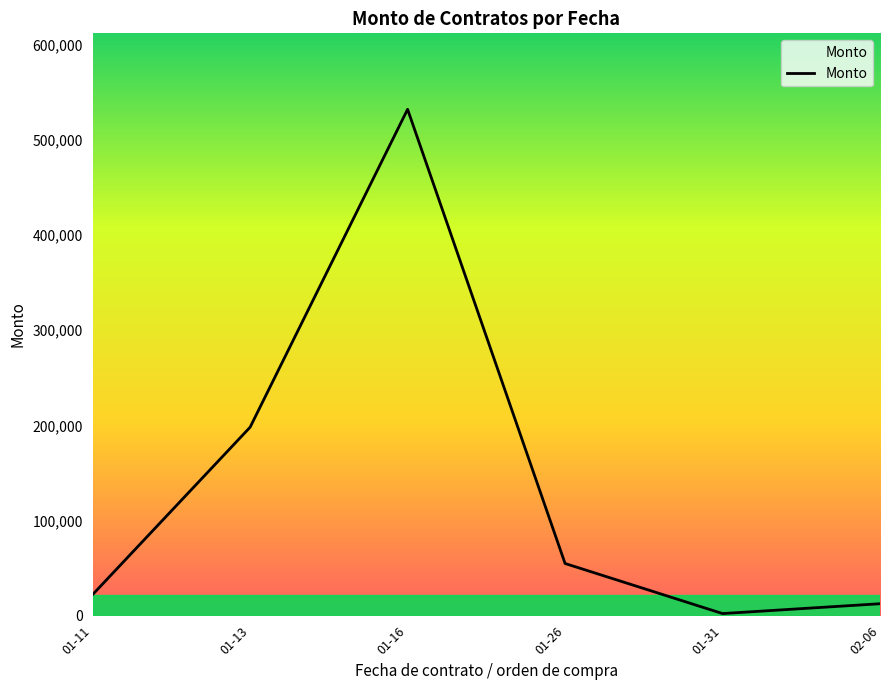

What is the difference between the maximum and minimum values?

529872.6